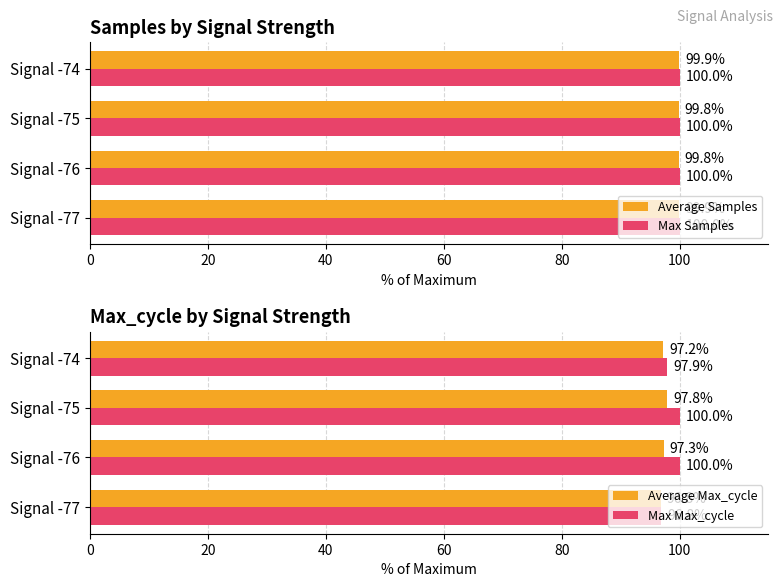

How many data points does each series have?

4